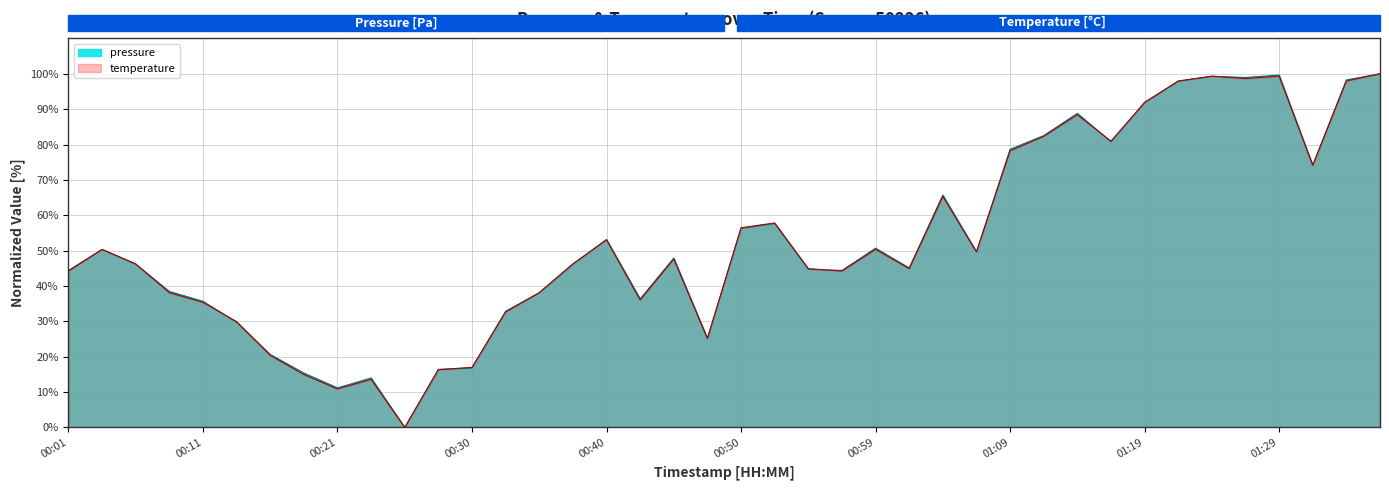

At which label is temperature closest to 50?

01:07